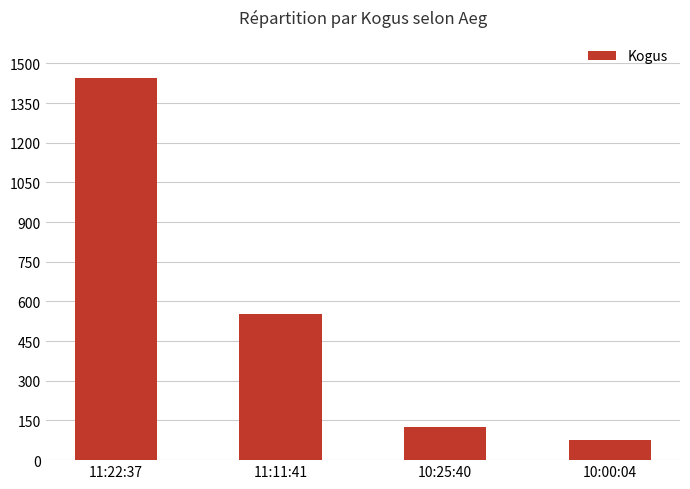

Reading right to left, transcribe all the data shown in this chart.

75	125	554	1446